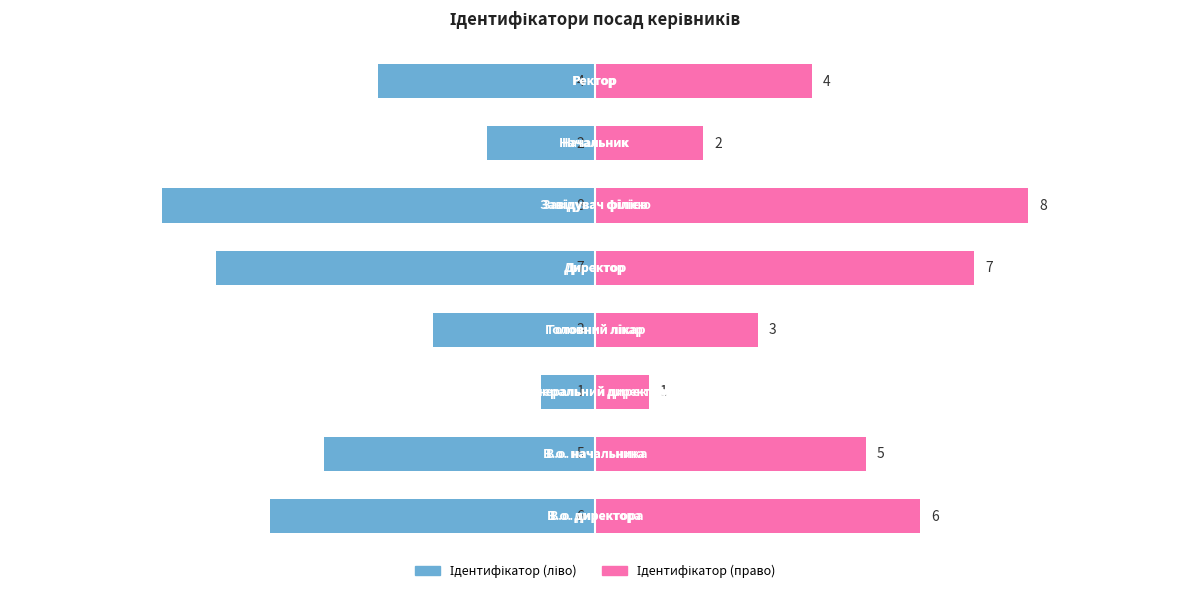

How many bars are there in total?

16